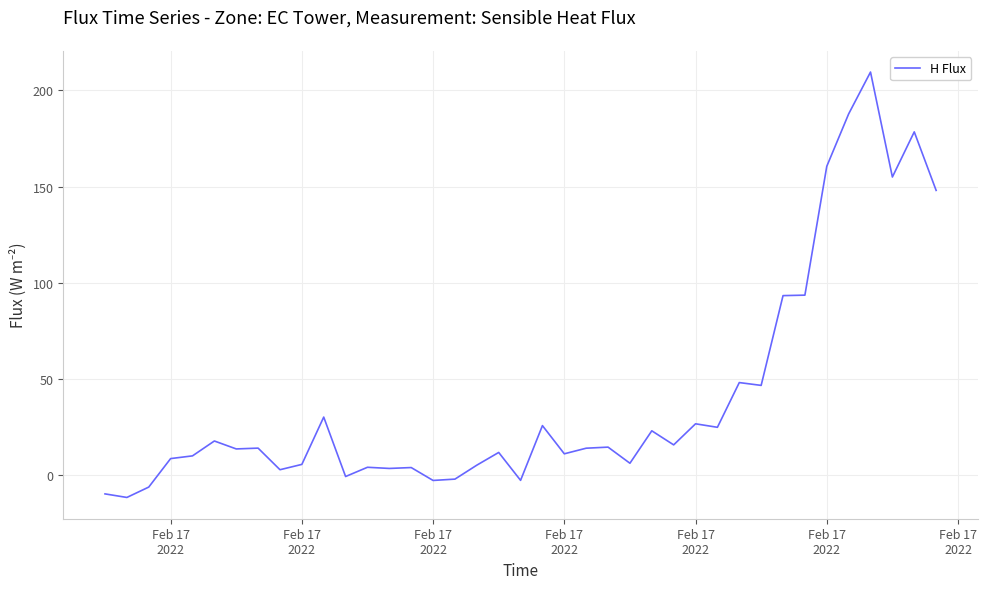

Does the chart have visible grid lines?

Yes